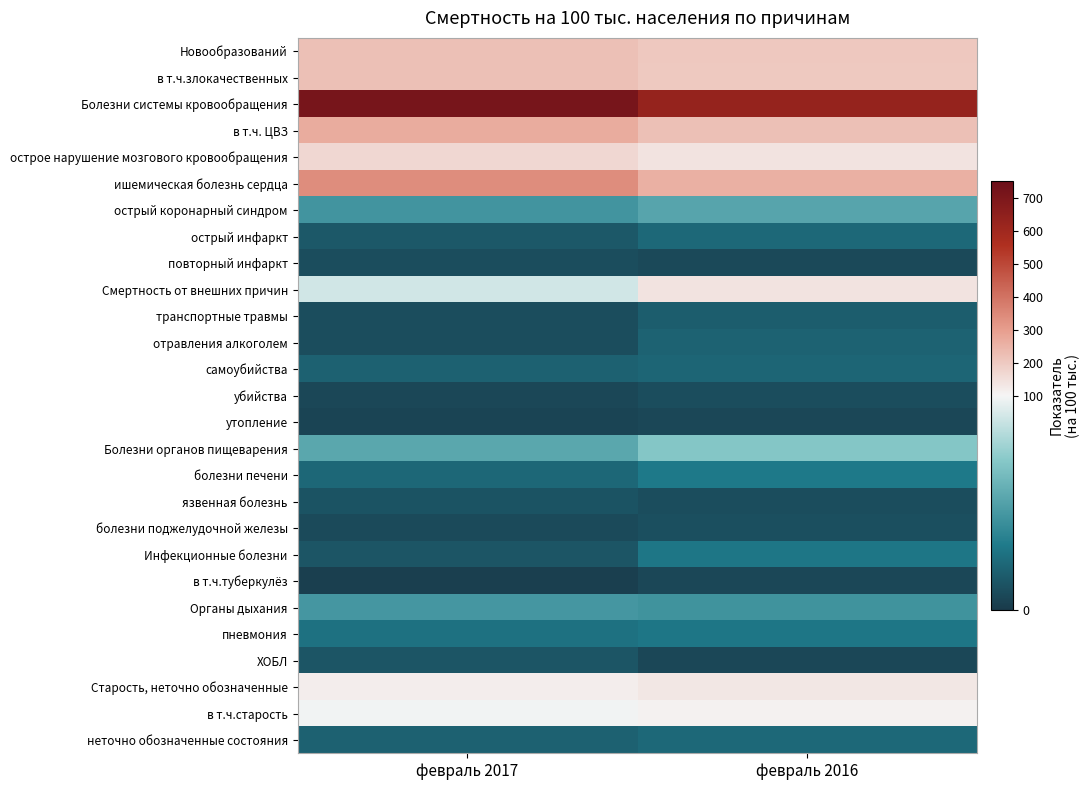

Reading left to right, extract all data points from this chart.

Новообразований: февраль 2017=220.8	февраль 2016=202.9
в т.ч.злокачественных: февраль 2017=219.4	февраль 2016=200.4
Болезни системы кровообращения: февраль 2017=713.8	февраль 2016=628.2
в т.ч. ЦВЗ: февраль 2017=265.7	февраль 2016=221.0
острое нарушение мозгового кровообращения: февраль 2017=166.6	февраль 2016=139.6
ишемическая болезнь сердца: февраль 2017=338.4	февраль 2016=255.9
острый коронарный синдром: февраль 2017=43.6	февраль 2016=51.7
острый инфаркт: февраль 2017=14.5	февраль 2016=22.0
повторный инфаркт: февраль 2017=9.3	февраль 2016=7.8
Смертность от внешних причин: февраль 2017=89.9	февраль 2016=139.6
транспортные травмы: февраль 2017=9.3	февраль 2016=16.8
отравления алкоголем: февраль 2017=9.3	февраль 2016=19.4
самоубийства: февраль 2017=18.5	февраль 2016=20.7
убийства: февраль 2017=6.6	февраль 2016=9.0
утопление: февраль 2017=5.3	февраль 2016=6.5
Болезни органов пищеварения: февраль 2017=52.9	февраль 2016=68.5
болезни печени: февраль 2017=21.1	февраль 2016=29.7
язвенная болезнь: февраль 2017=11.9	февраль 2016=9.0
болезни поджелудочной железы: февраль 2017=7.9	февраль 2016=10.3
Инфекционные болезни: февраль 2017=13.2	февраль 2016=28.4
в т.ч.туберкулёз: февраль 2017=2.6	февраль 2016=6.5
Органы дыхания: февраль 2017=44.9	февраль 2016=42.7
пневмония: февраль 2017=26.4	февраль 2016=28.4
ХОБЛ: февраль 2017=13.2	февраль 2016=6.5
Старость, неточно обозначенные: февраль 2017=117.6	февраль 2016=130.6
в т.ч.старость: февраль 2017=99.1	февраль 2016=108.6
неточно обозначенные состояния: февраль 2017=18.5	февраль 2016=22.0